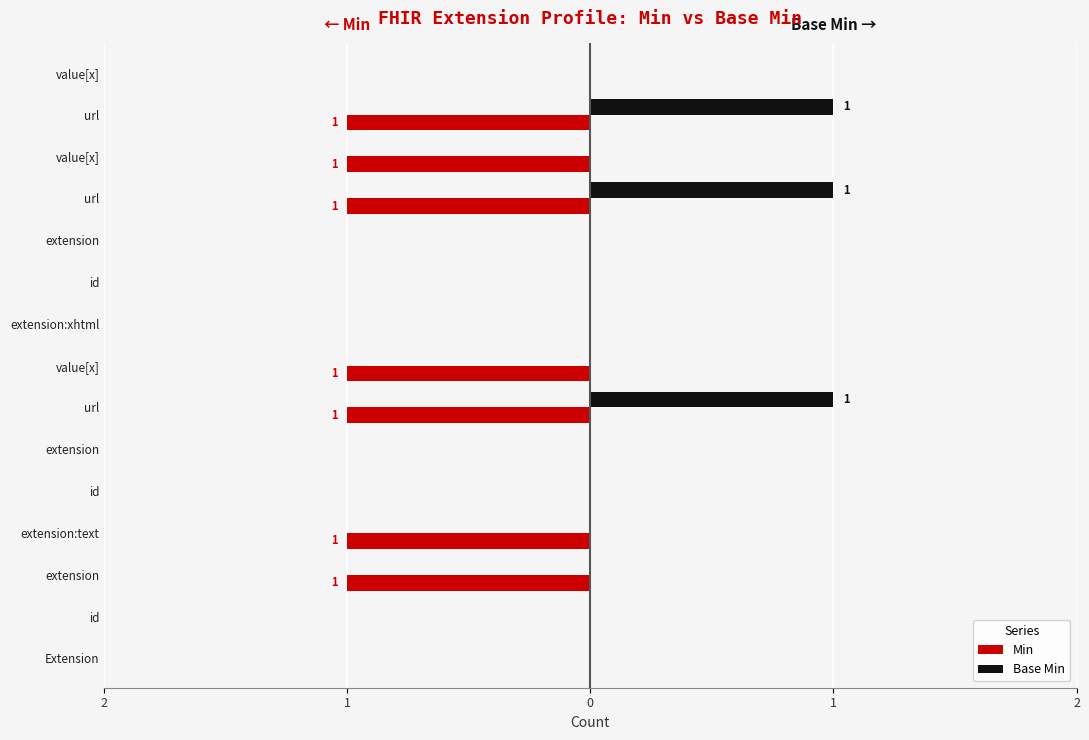

What are all the series names shown in the legend?

Min, Base Min